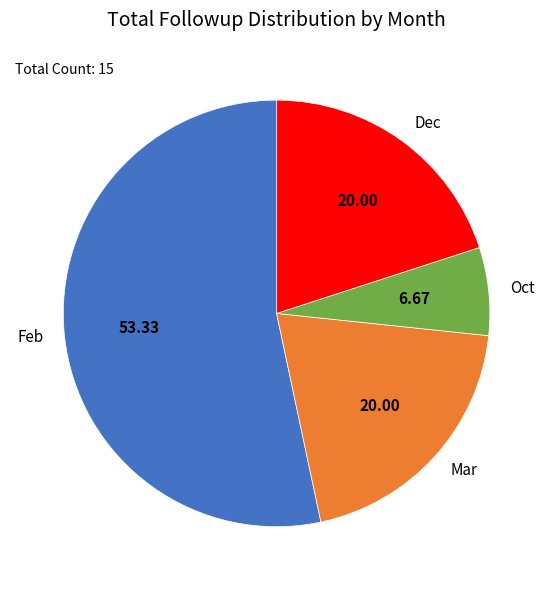

Does Dec account for over 50% of the chart?

No